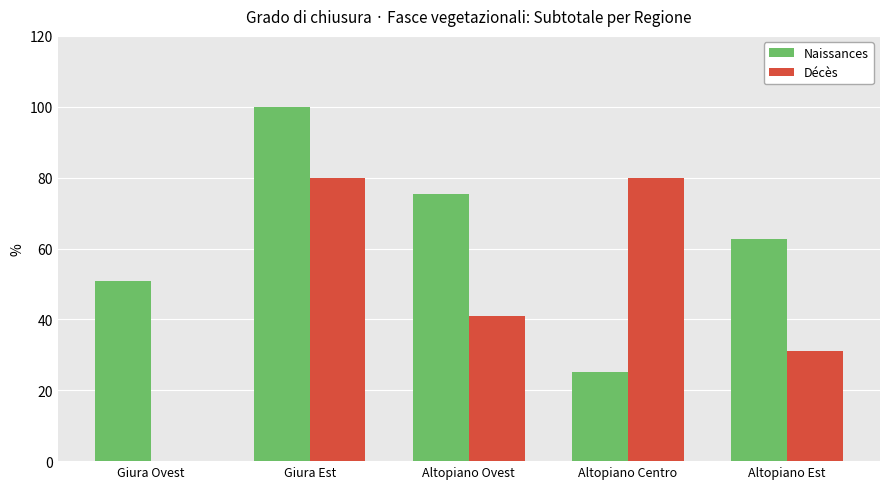

What is the sum of all Décès values?

231.6